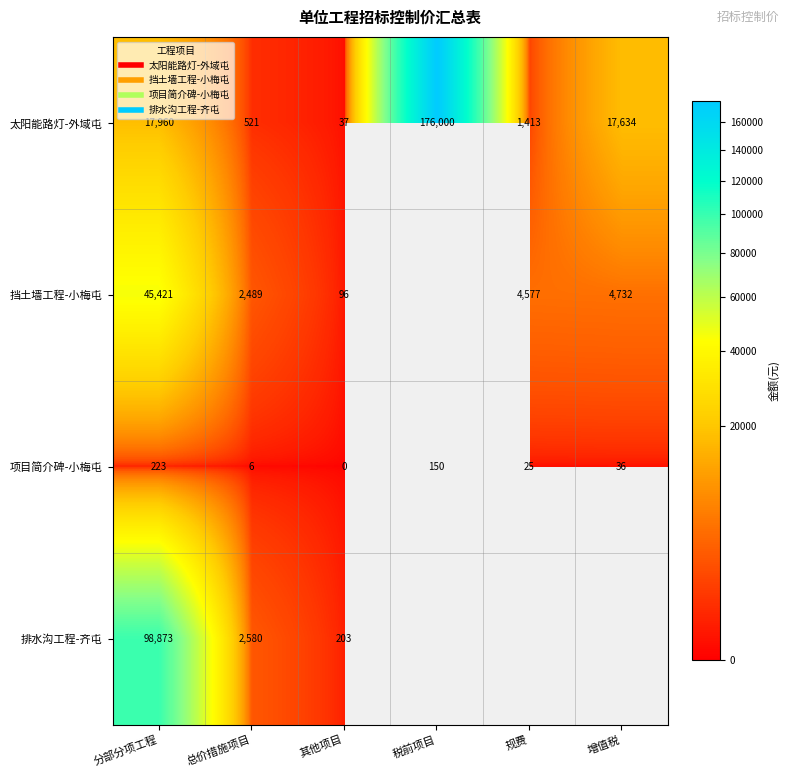

What is the highest value of the 挡土墙工程-小梅屯 series?

45421.1